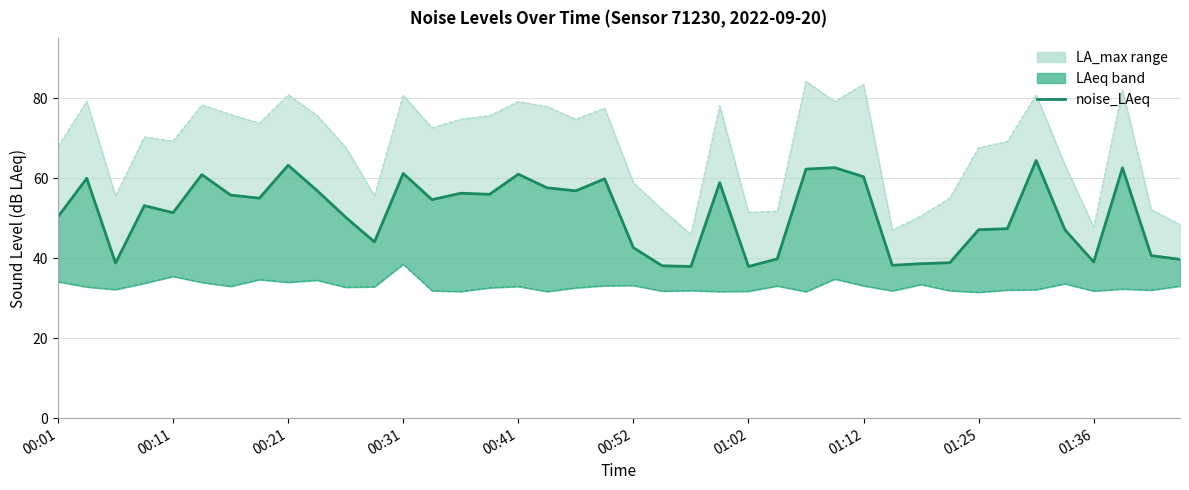

How many lines are shown in the chart?

3